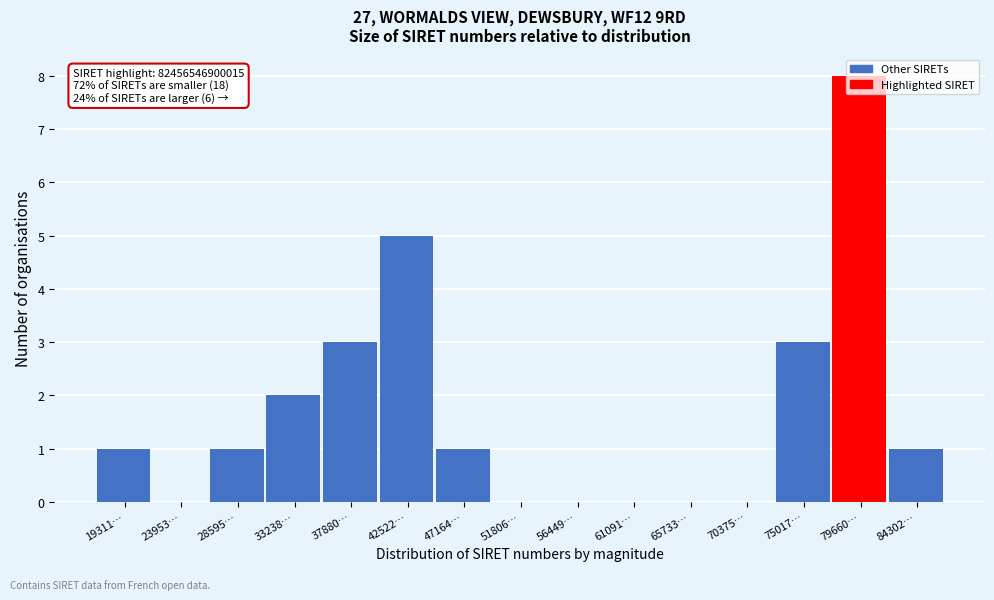

True or false: the data shows 3 at 61091….

False